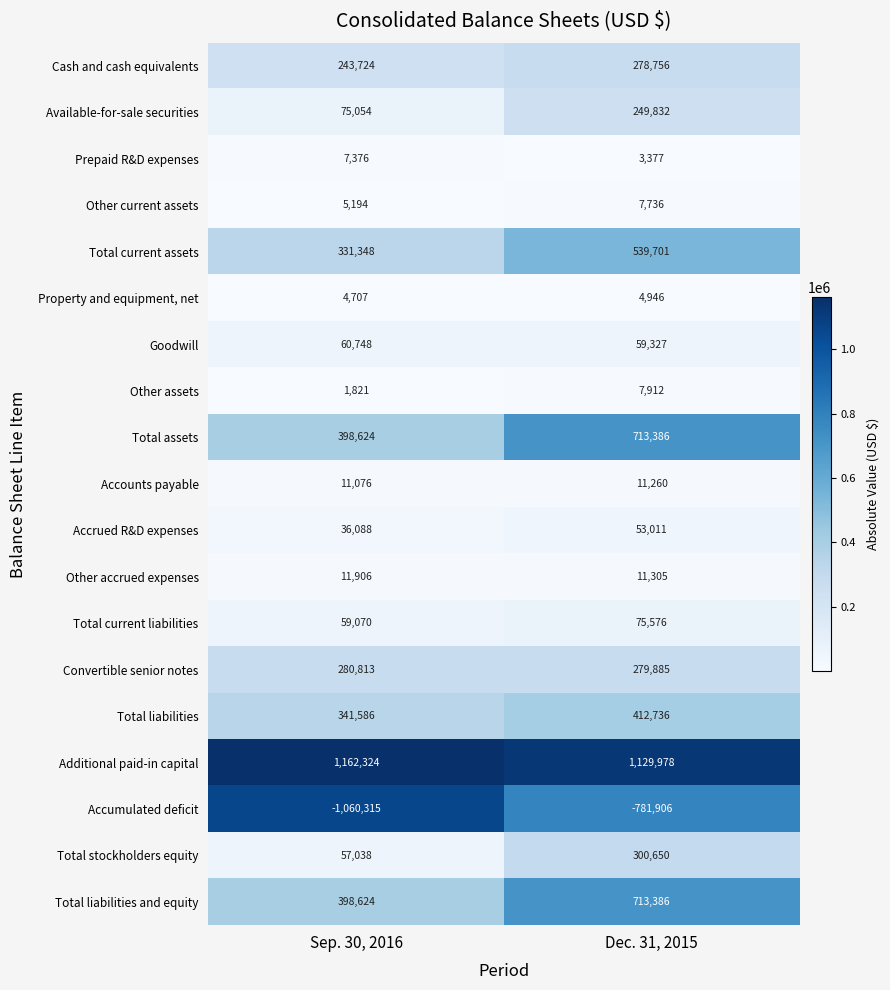

What is the difference between the highest and lowest values at Dec. 31, 2015?

1911884